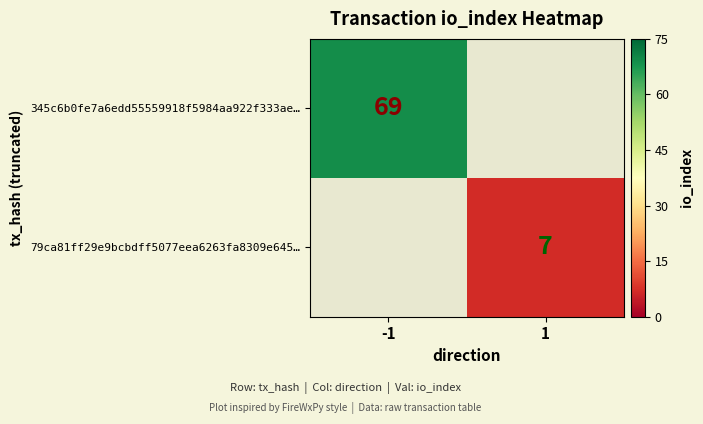

Is it true that 345c6b0fe7a6edd55559918f5984aa922f333ae… equals 69 at -1?

True